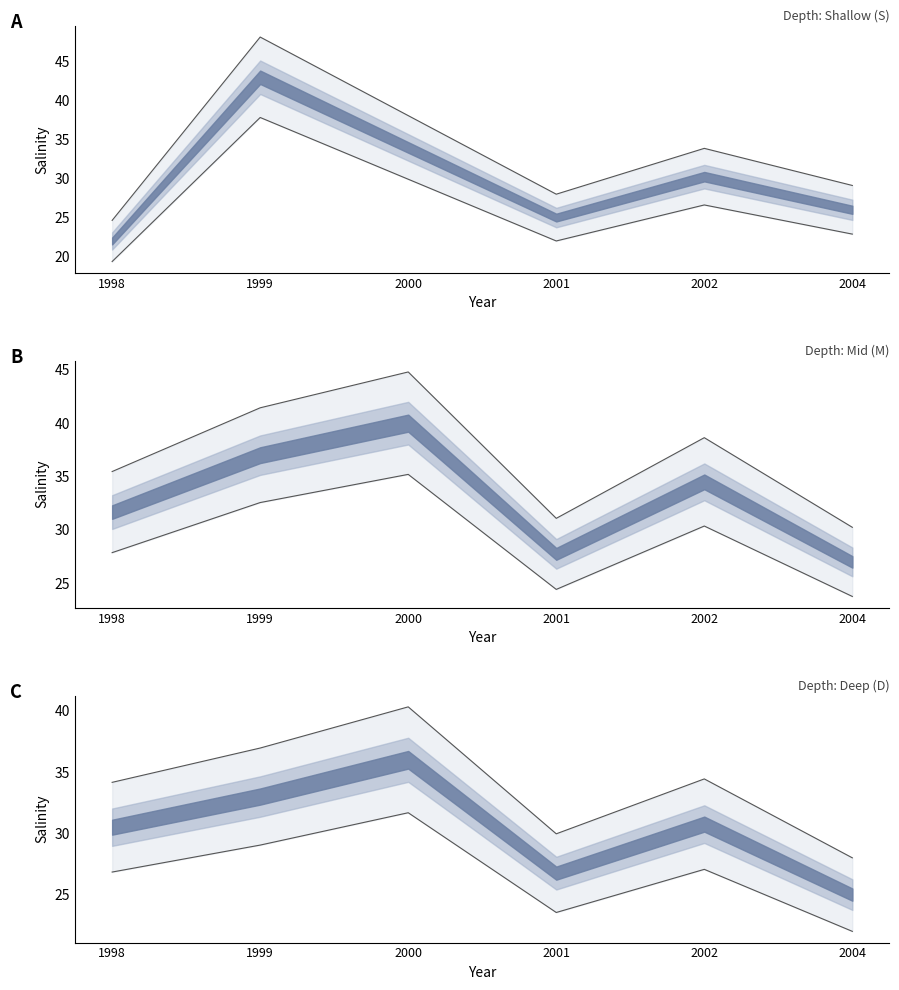

Is this an area chart (filled region under the line)?

No